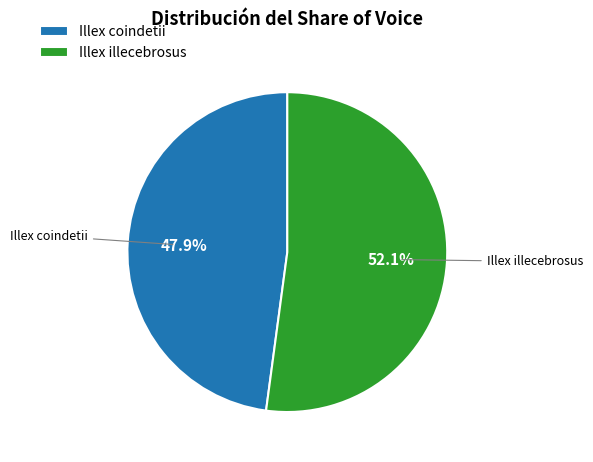

Which slice represents more than half of the pie?

Illex illecebrosus